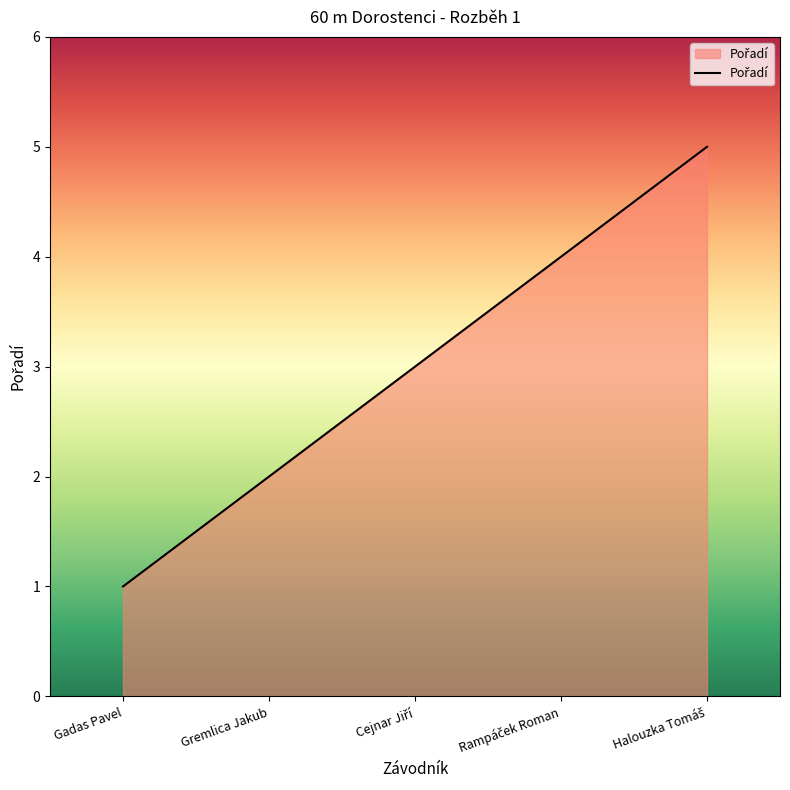

True or false: there are more than 1 points higher than both neighbors.

False